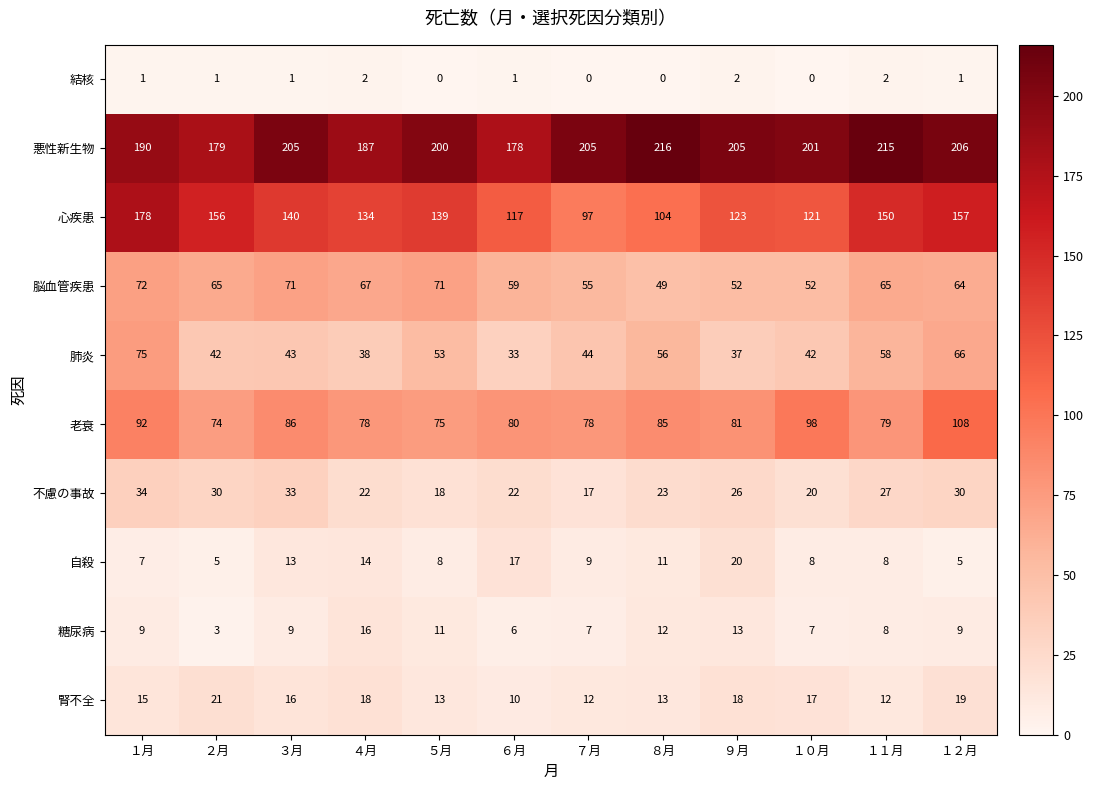

How many data points does each series have?

12